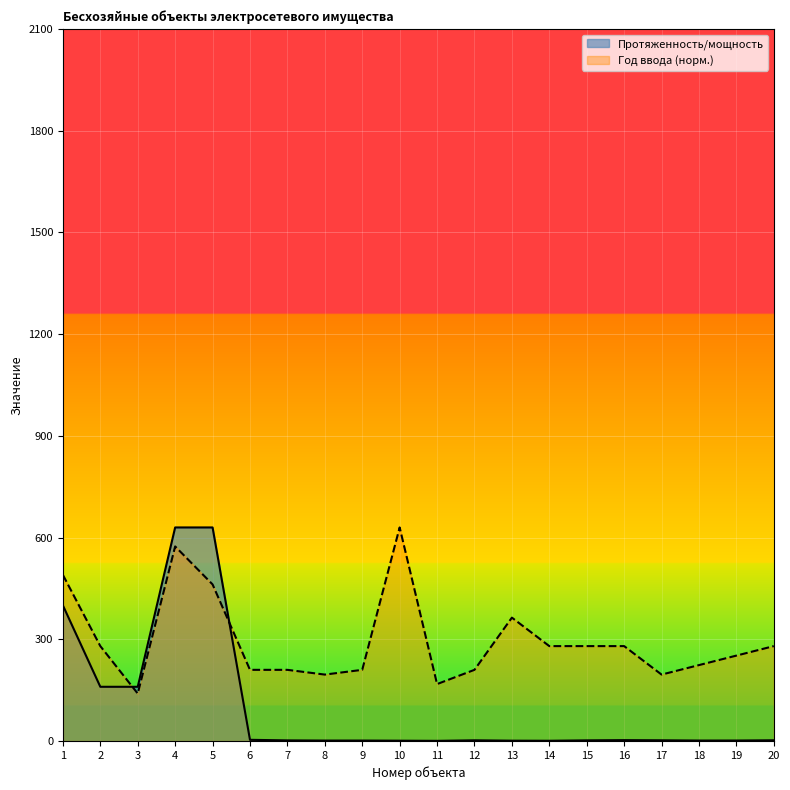

Where do Год ввода в эксплуатацию and Протяженность/мощность first cross each other?

2 and 3